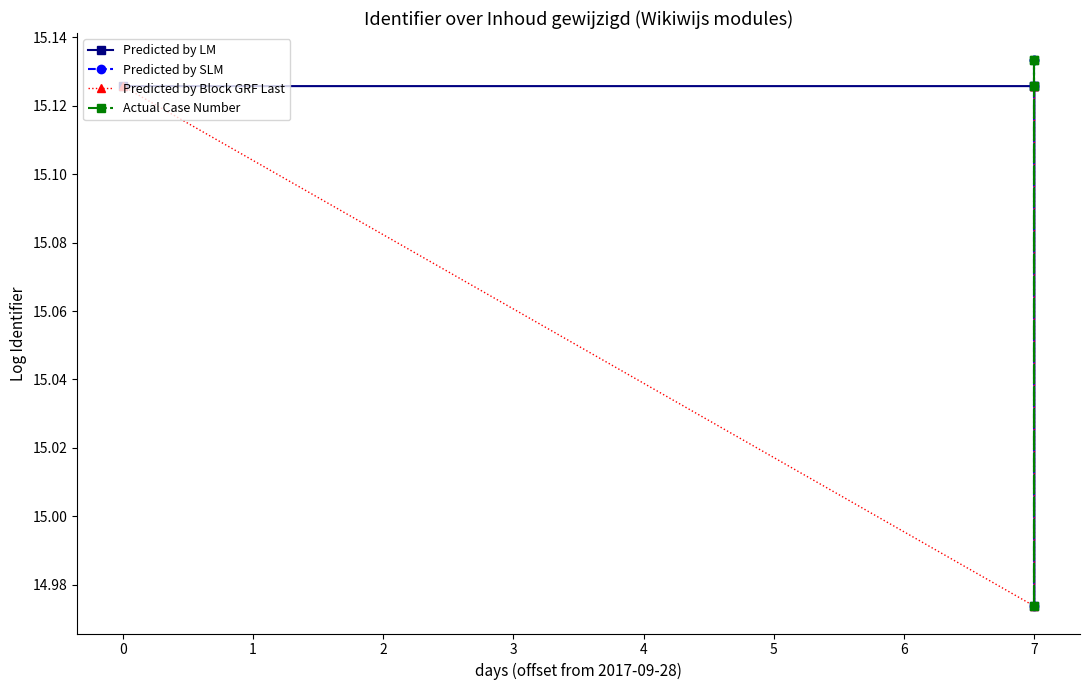

Which category has the highest value in the Predicted by LM series?

7